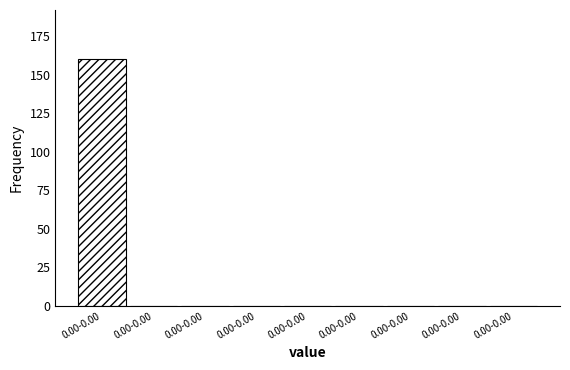

How many series are shown in this chart?

1